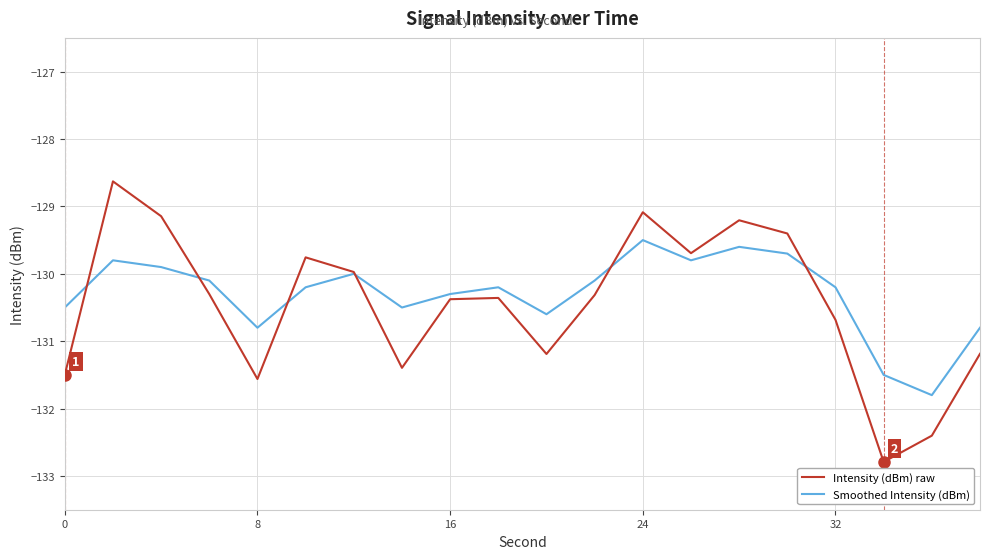

What is the maximum value shown in the chart?

-128.6